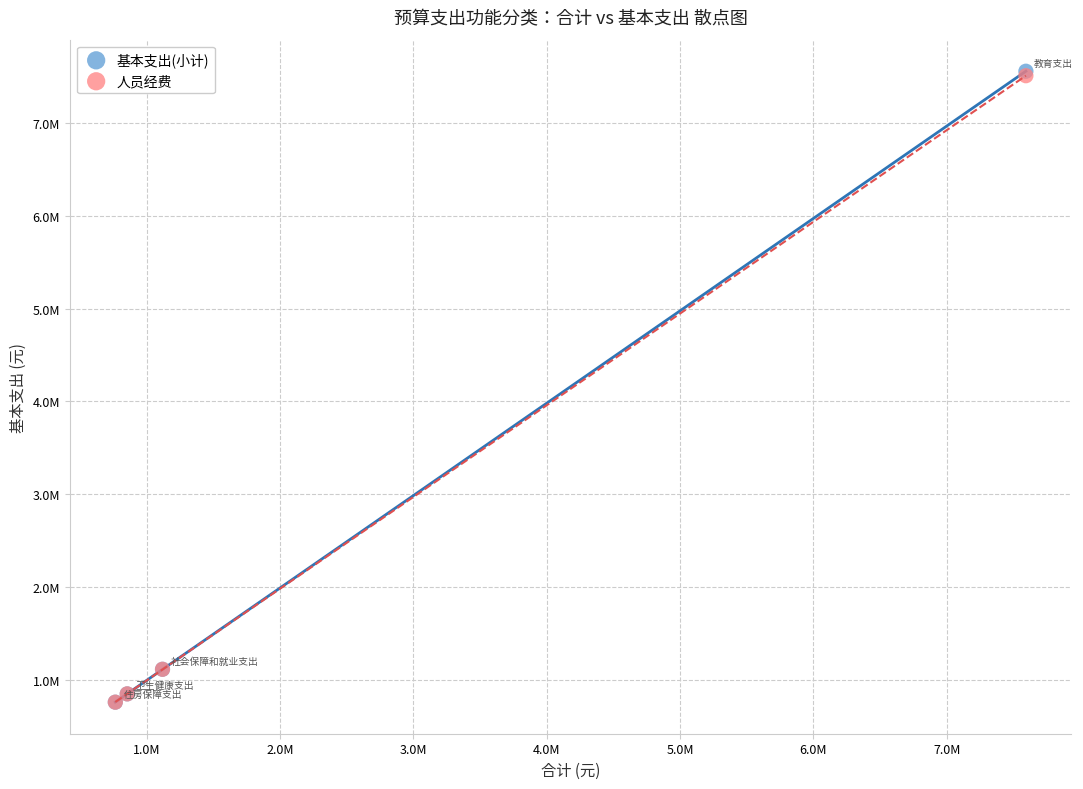

Which series has the widest spread of Y values?

基本支出(小计)